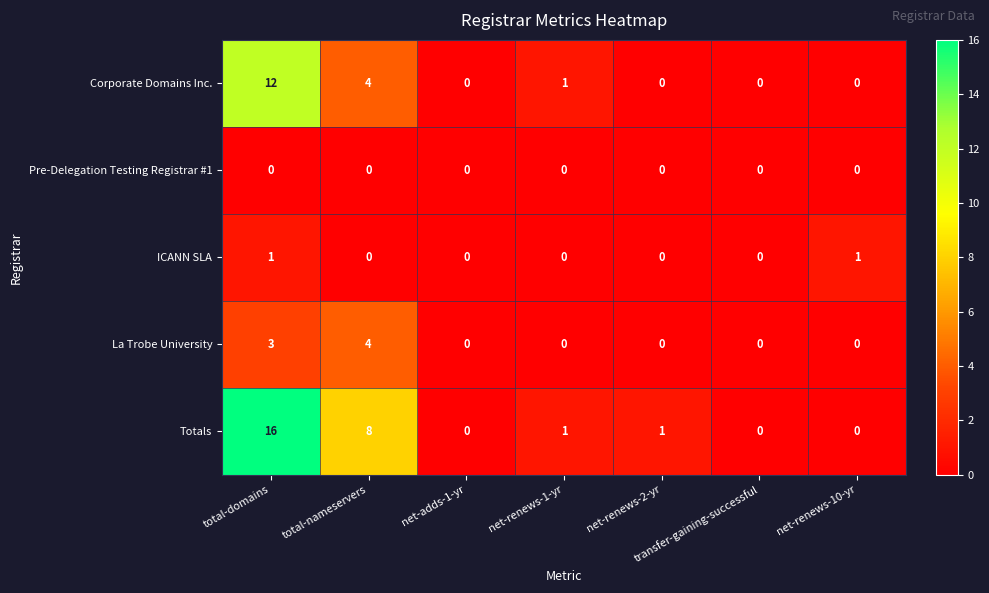

Which series has the widest spread of values?

Totals